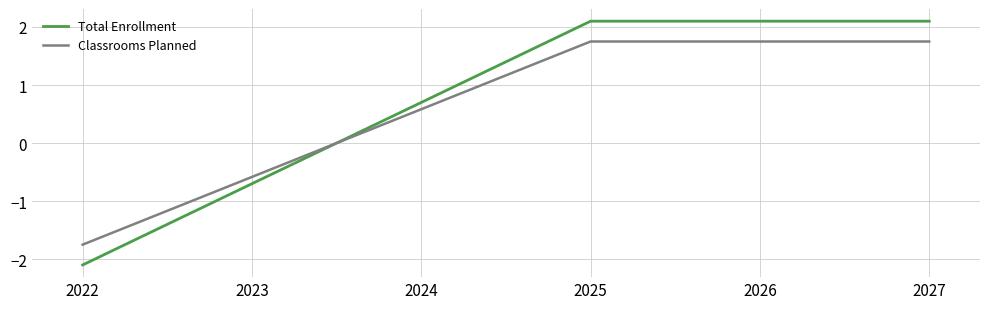

True or false: Total Enrollment and Classrooms Planned cross at least once.

True